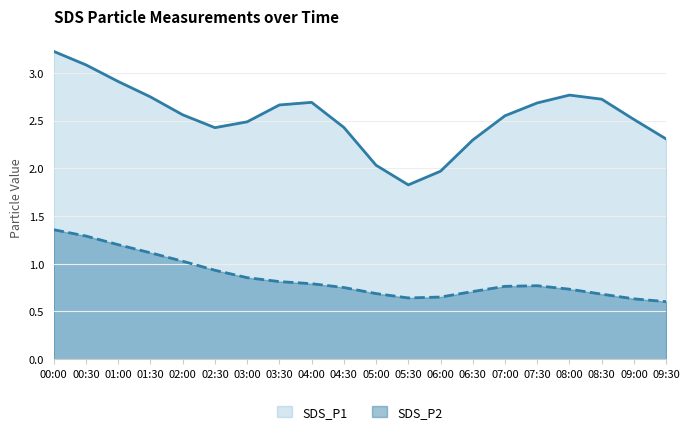

Read the SDS_P2 value at 02:00.

1.0